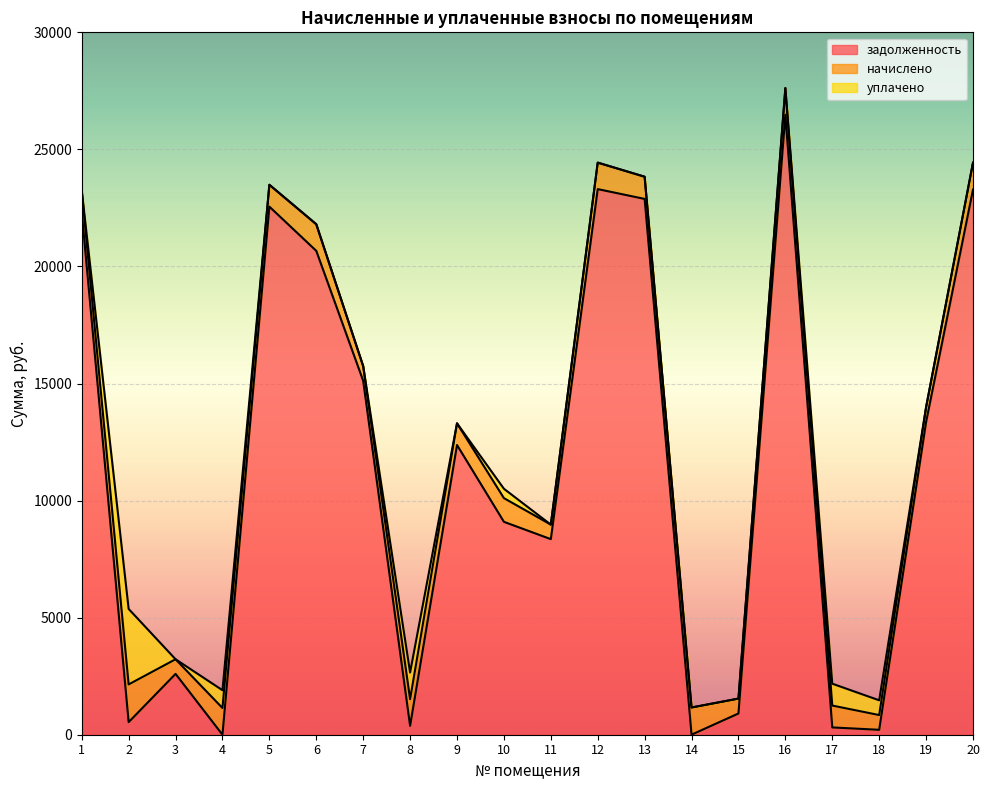

What is the value of the начислено point at the 17th from the left?

934.0